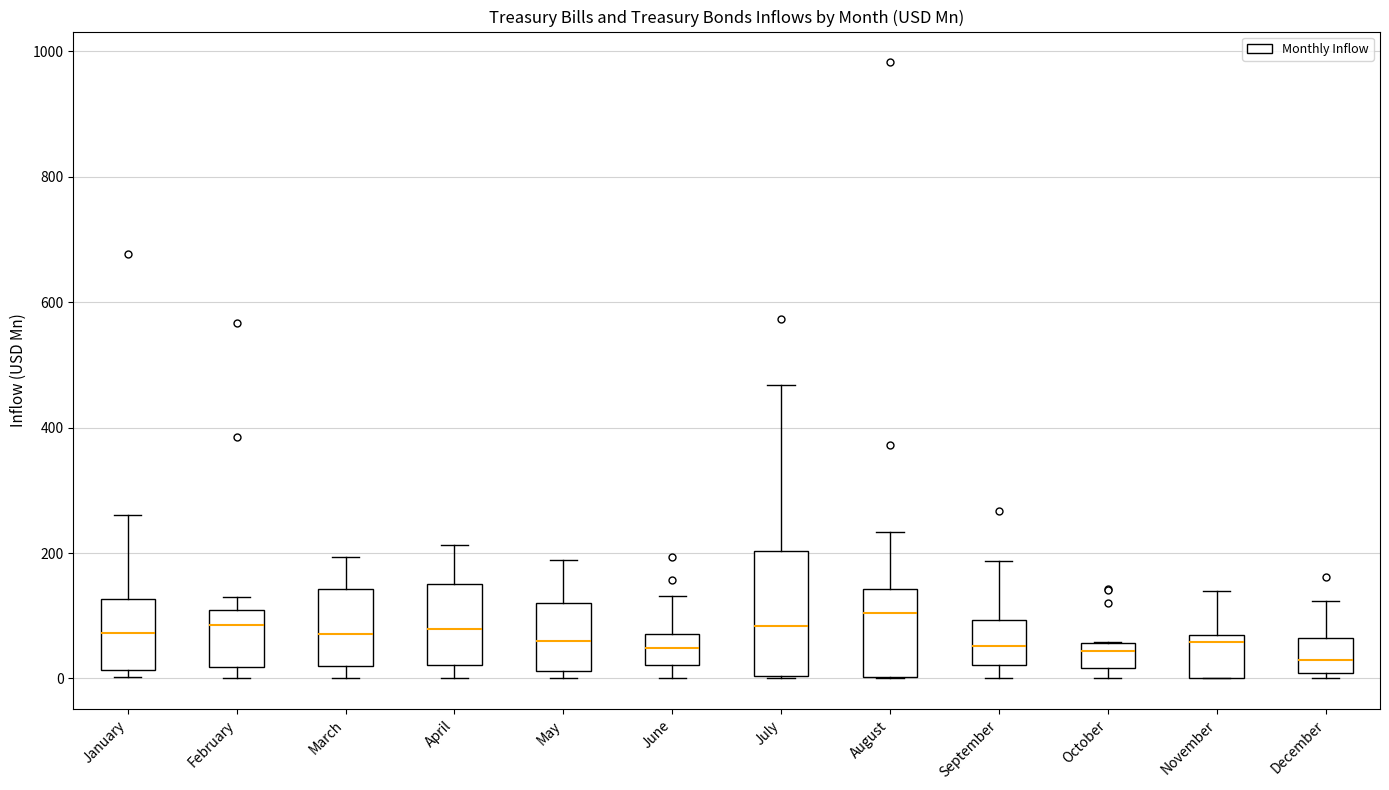

Where does the median line of the box for February sit on the y-axis? The values are not printed on the chart, so give them approximately, as read against the axis.

80